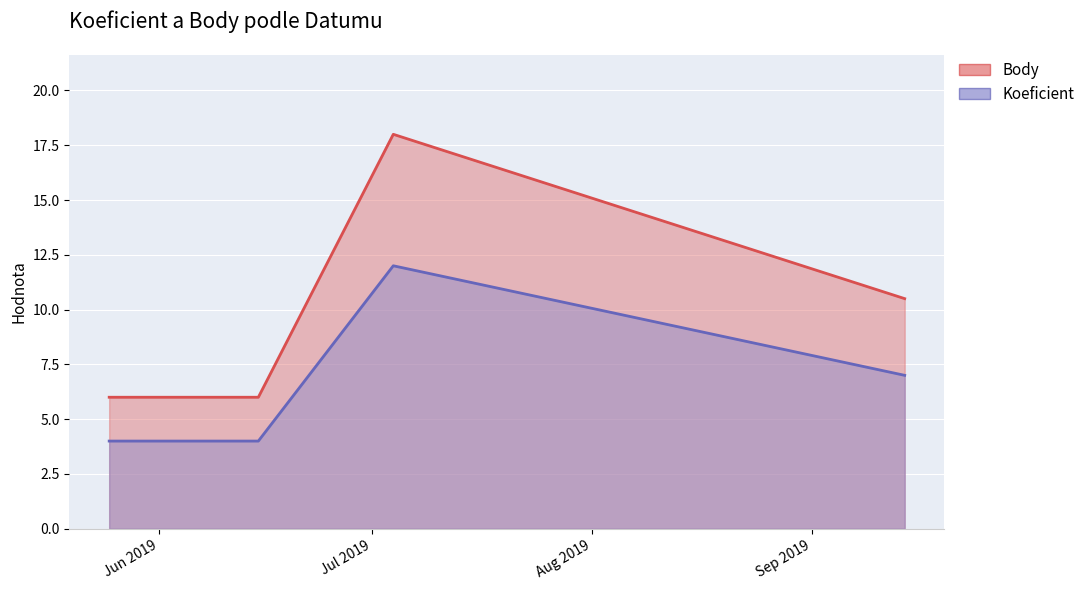

At 2019-06-15, list the series in order from largest to smallest.

Koeficient, Body